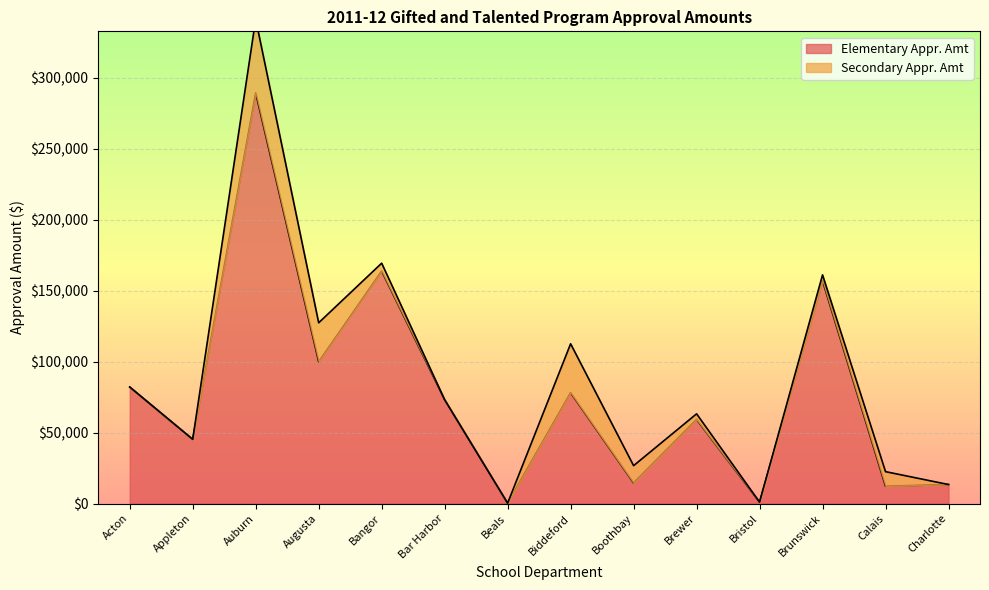

What value does the data have at Augusta?

99946.5